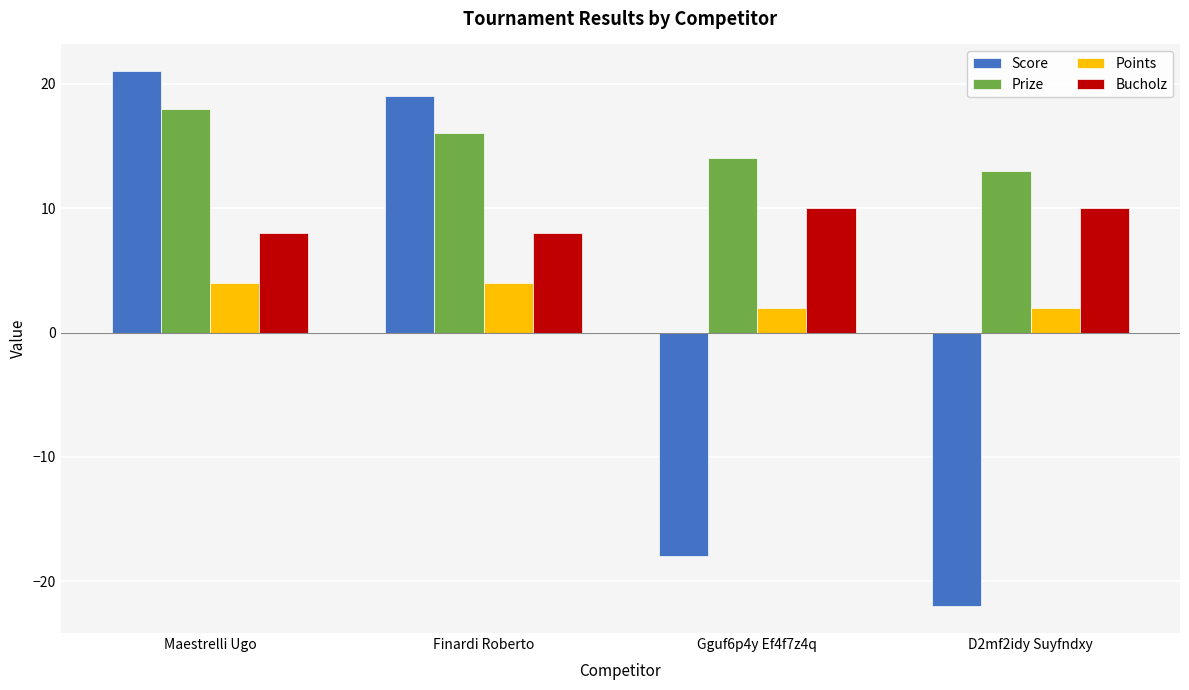

How many groups of bars are there?

4